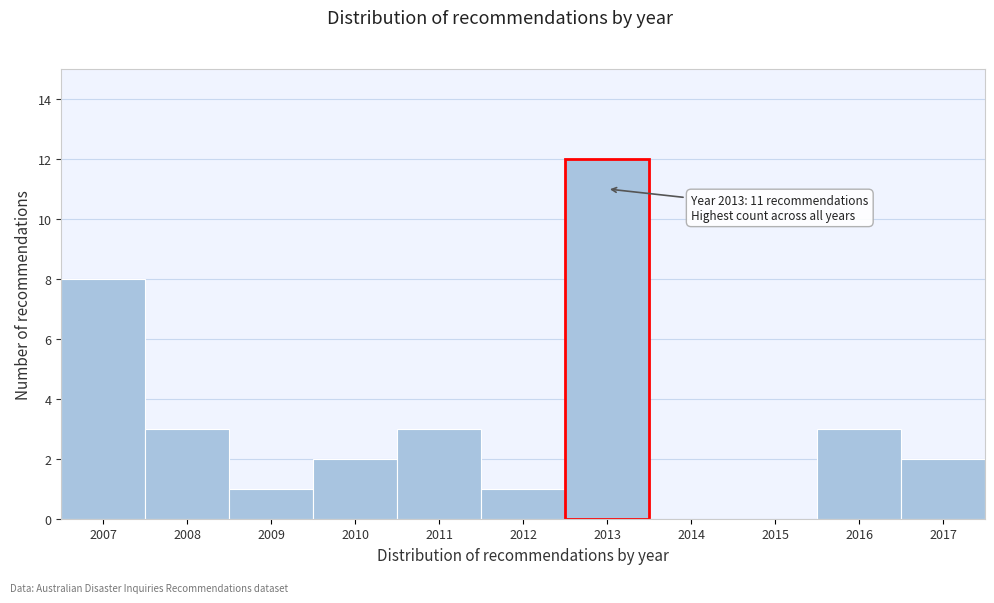

Reading left to right, extract all data points from this chart.

2007=8	2008=3	2009=1	2010=2	2011=3	2012=1	2013=12	2014=0	2015=0	2016=3	2017=2